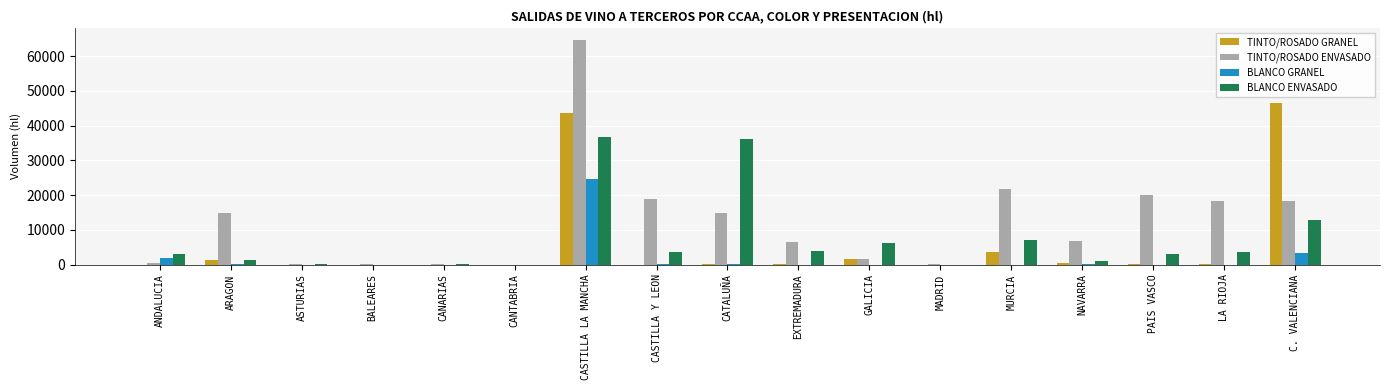

Between GALICIA and MURCIA, which series saw the biggest shift?

TINTO/ROSADO ENVASADO